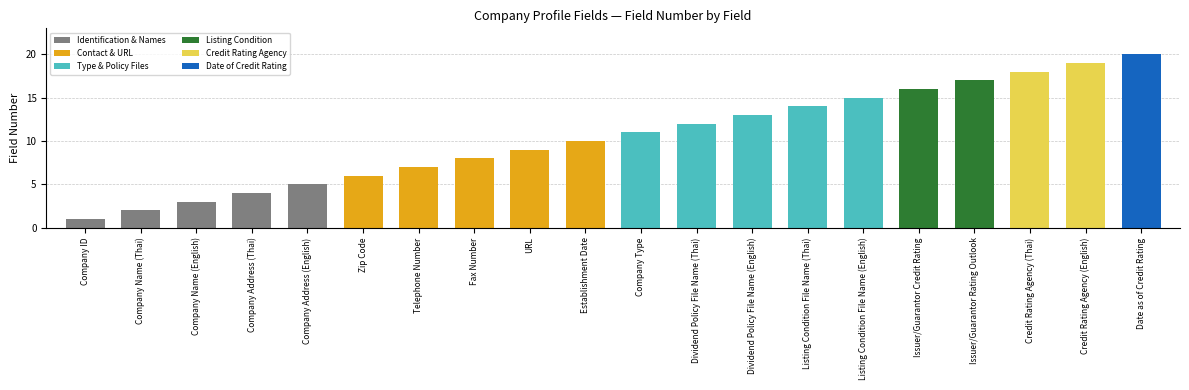

Are the bars grouped side by side (vs. stacked)?

No